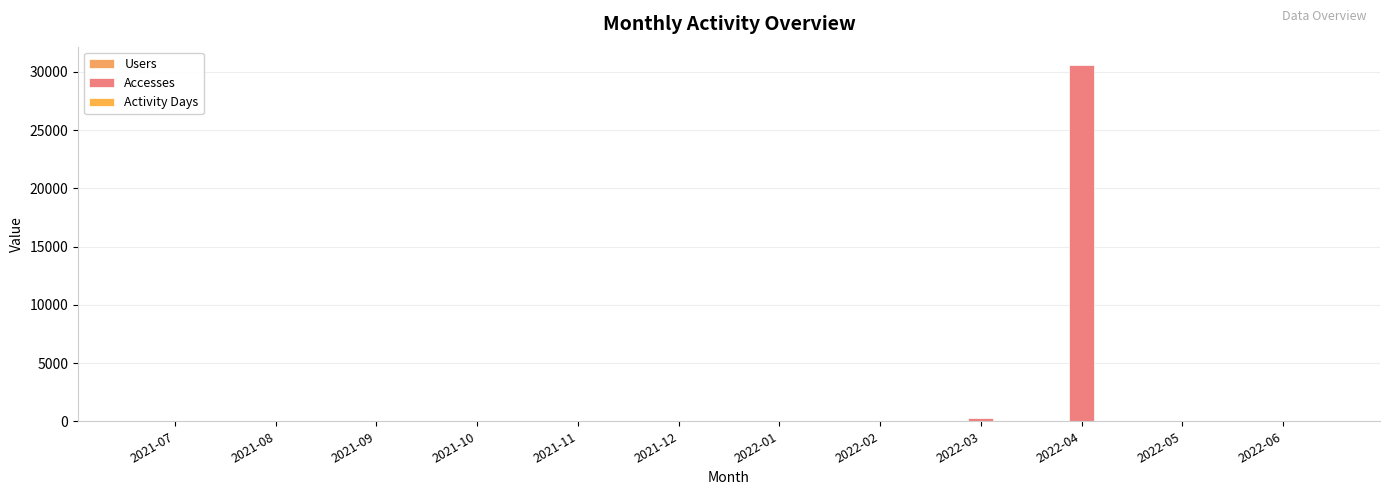

What is the label of the 6th bar from the right?

2022-01